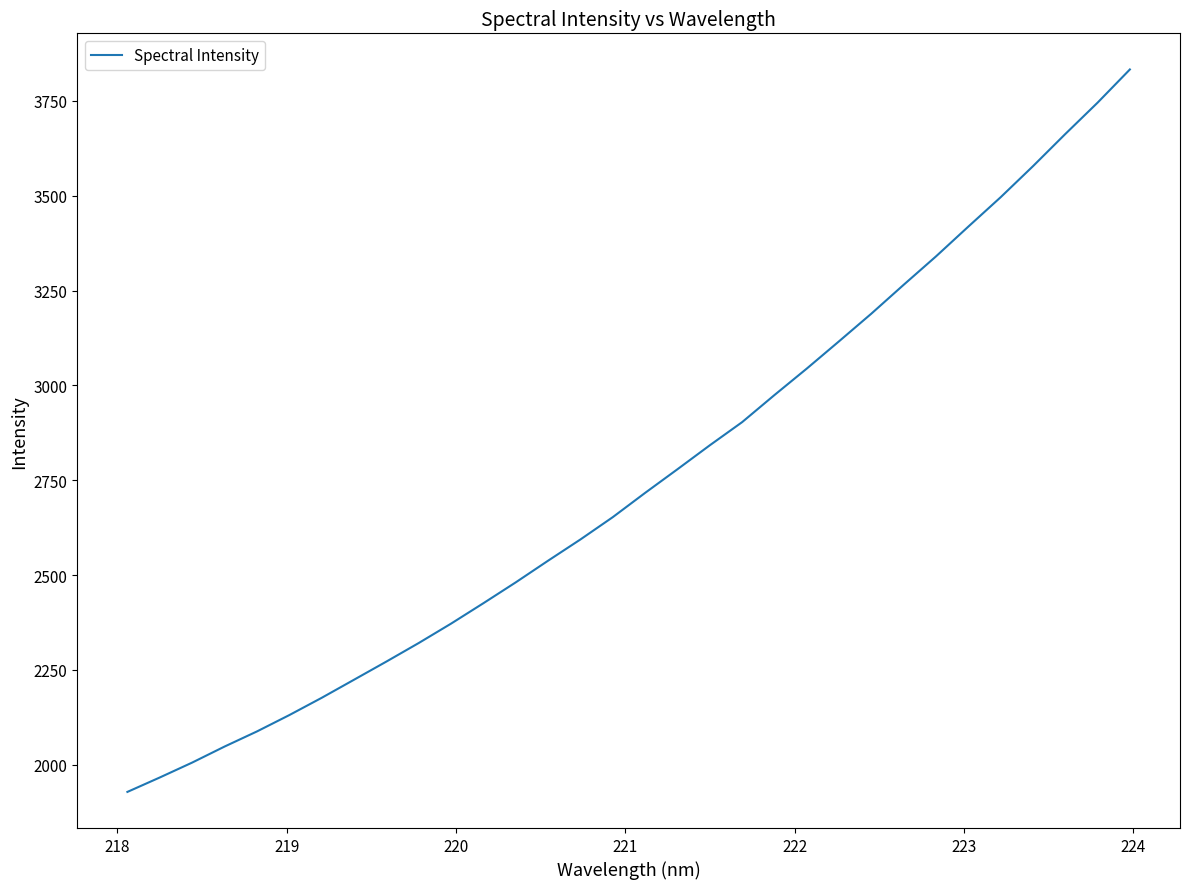

What is the maximum value shown in the chart?

3833.0